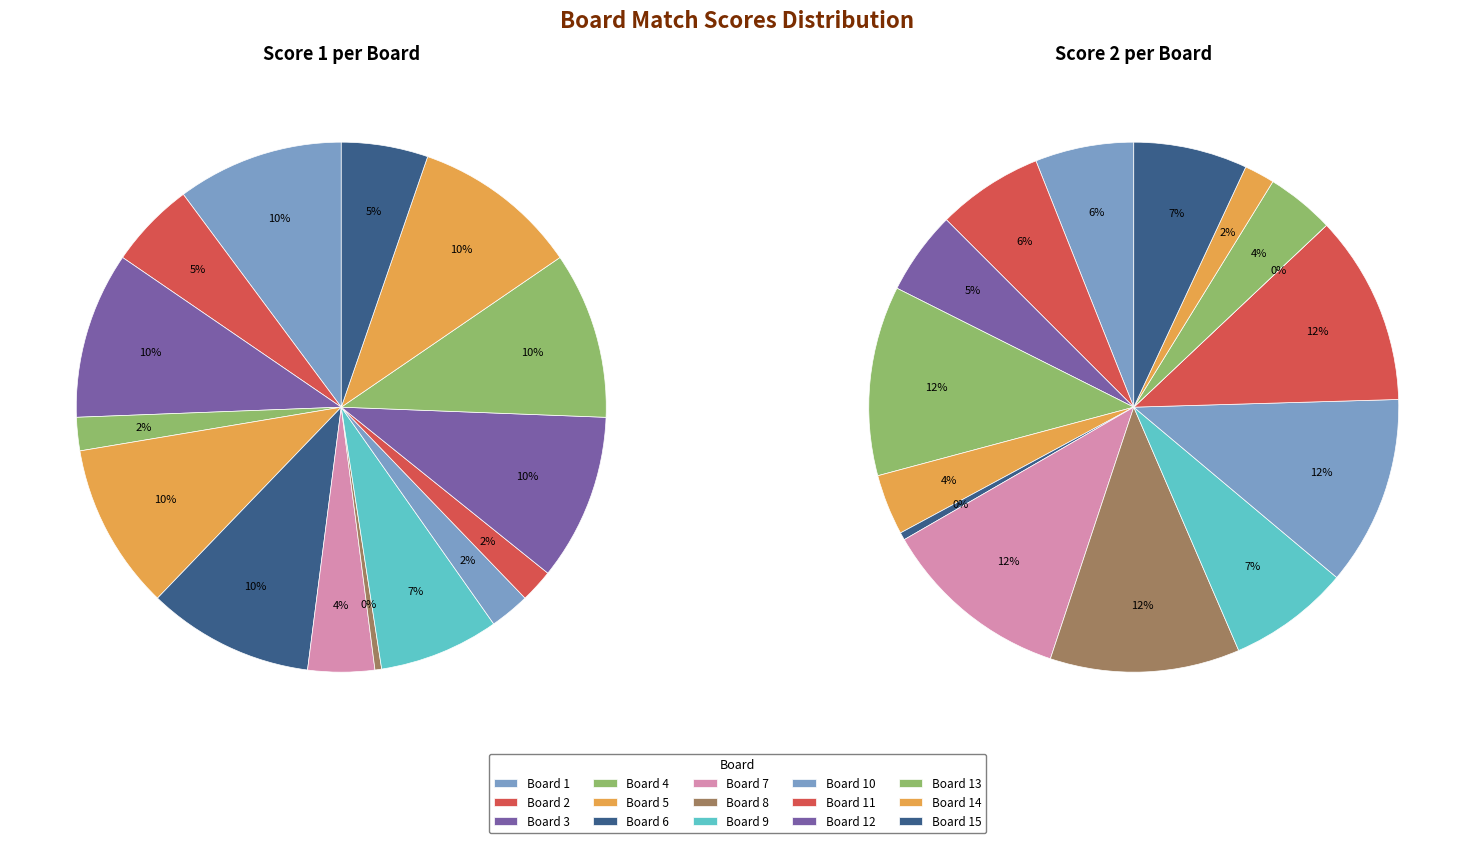

To the nearest percent, what portion does Board 6 represent?

10%